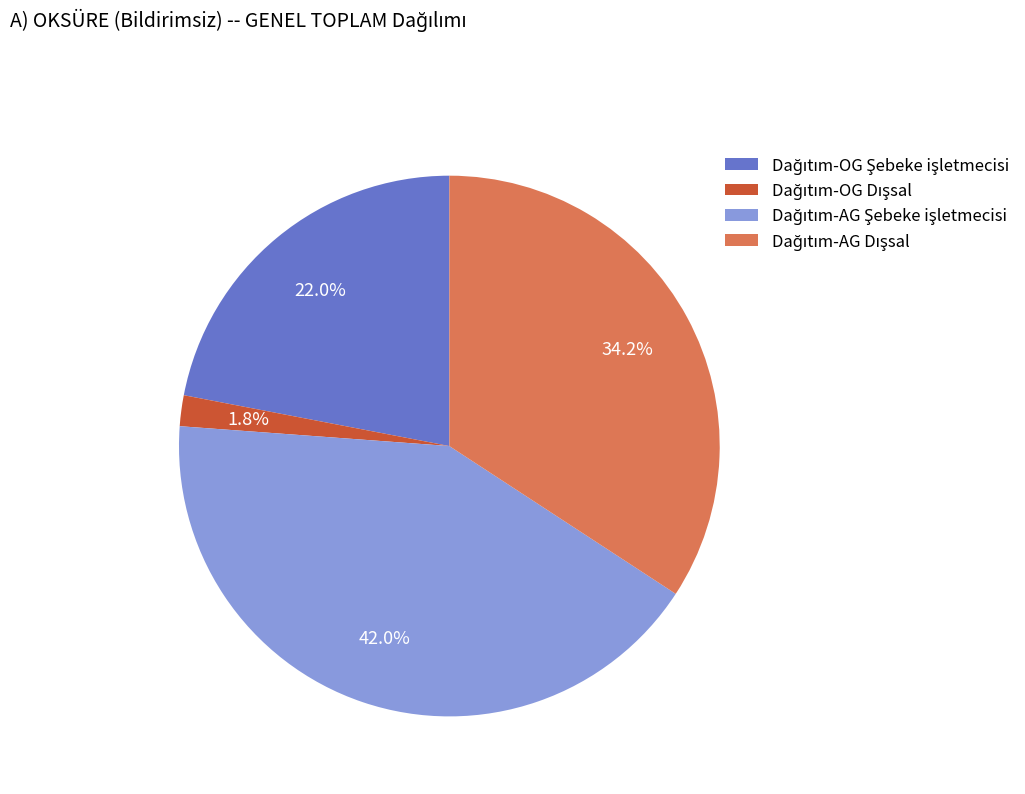

To the nearest percent, what is the average slice percentage?

25%